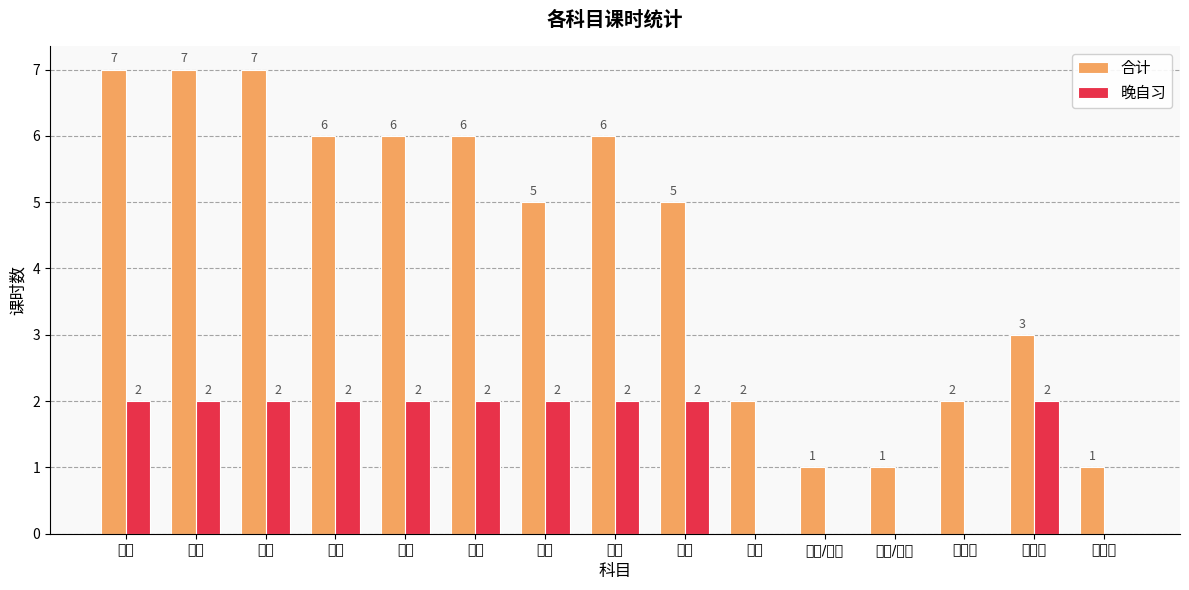

The 合计 series shows 5 at 生物. True or false?

True